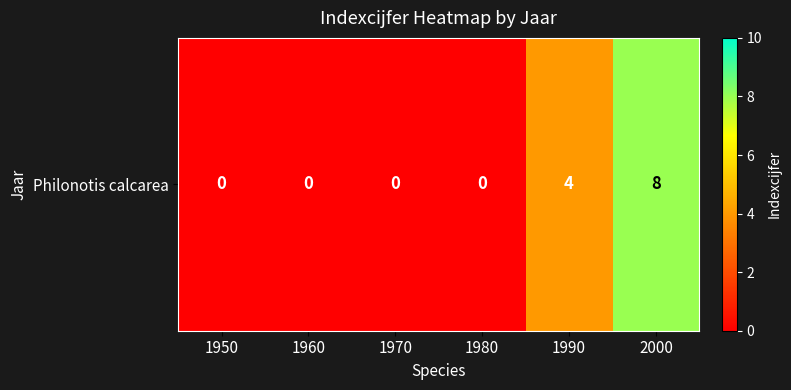

How many values are above zero?

2